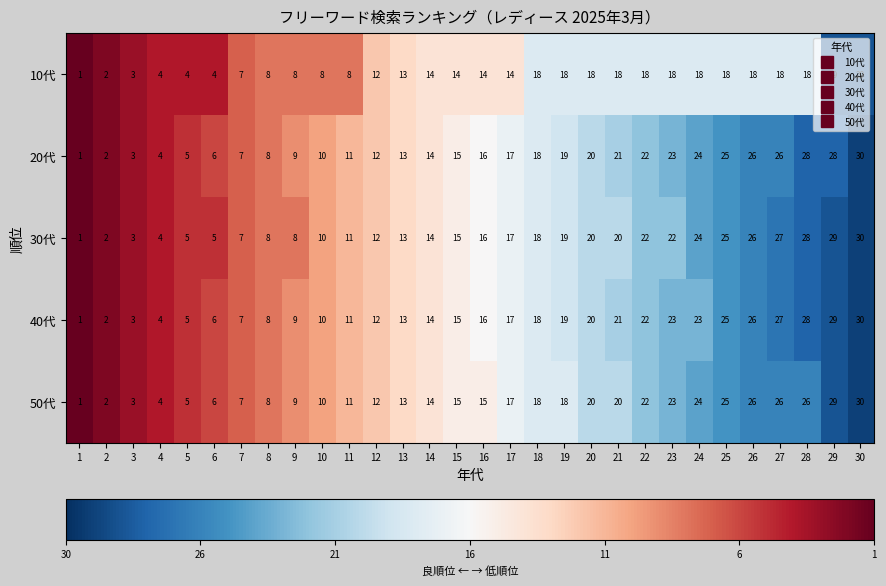

What is the sum of all 30代 values?

461